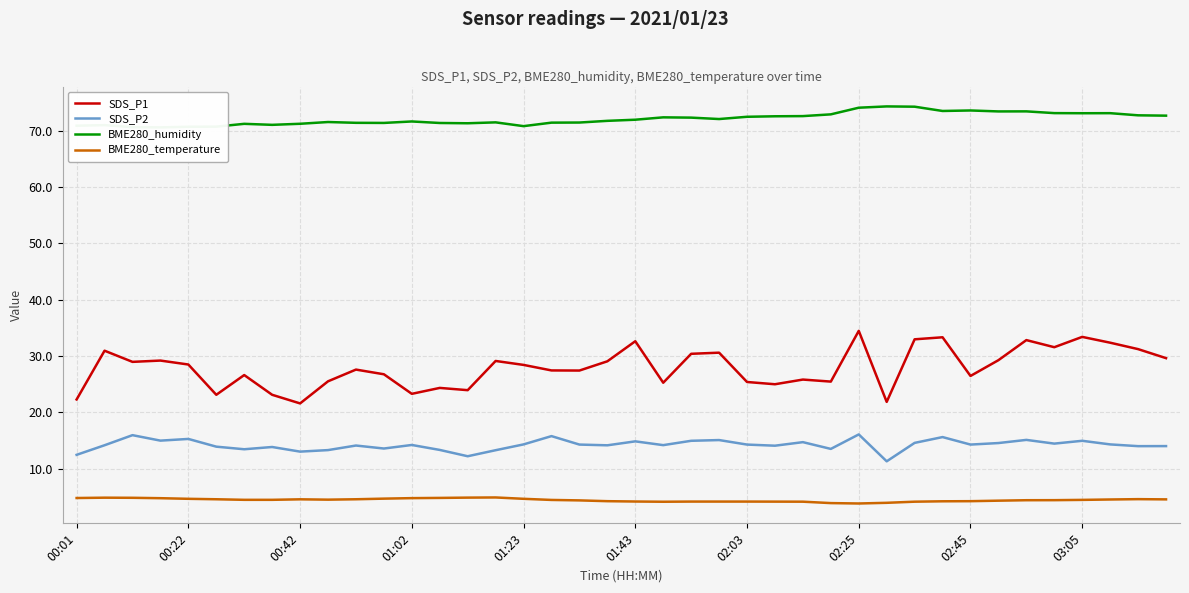

What is the approximate value of SDS_P1 at 03:05?

33.4